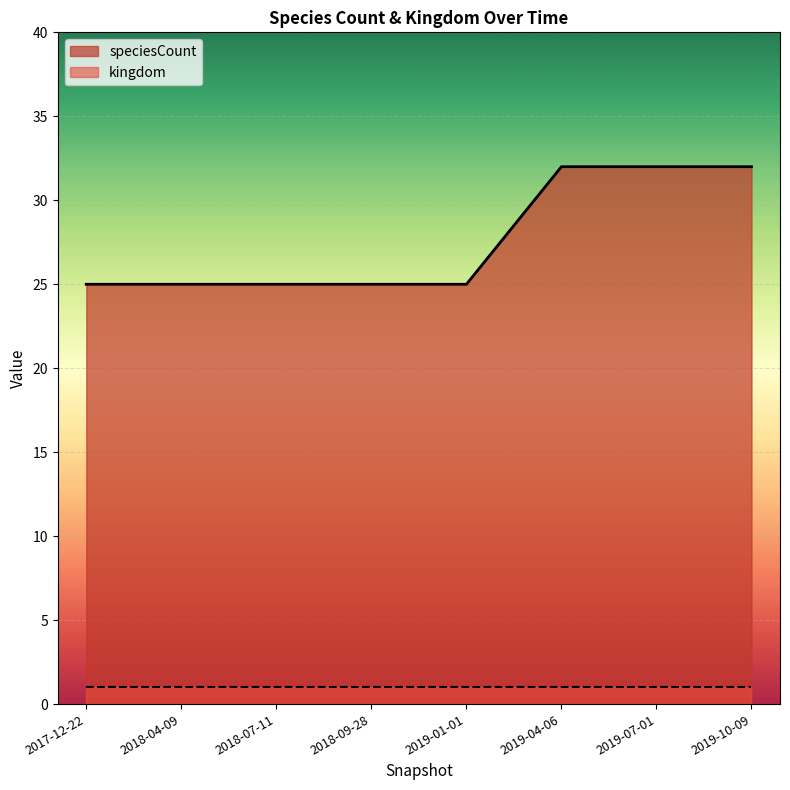

List the series in order of their overall mean, lowest first.

kingdom, speciesCount